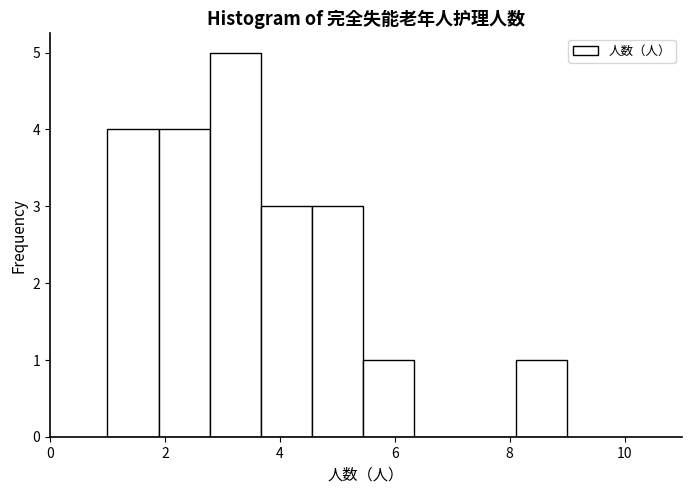

Reading left to right, list every bar in this chart as the range it spans on the x-axis followed by its height. Neither the bar edges nor the heights are printed on the chart, so give them approximately, as read against the axes.

1.0 to 1.8: 4
1.8 to 2.8: 4
2.8 to 3.6: 5
3.6 to 4.6: 3
4.6 to 5.4: 3
5.4 to 6.4: 1
6.4 to 7.2: 0
7.2 to 8.2: 0
8.2 to 9.0: 1